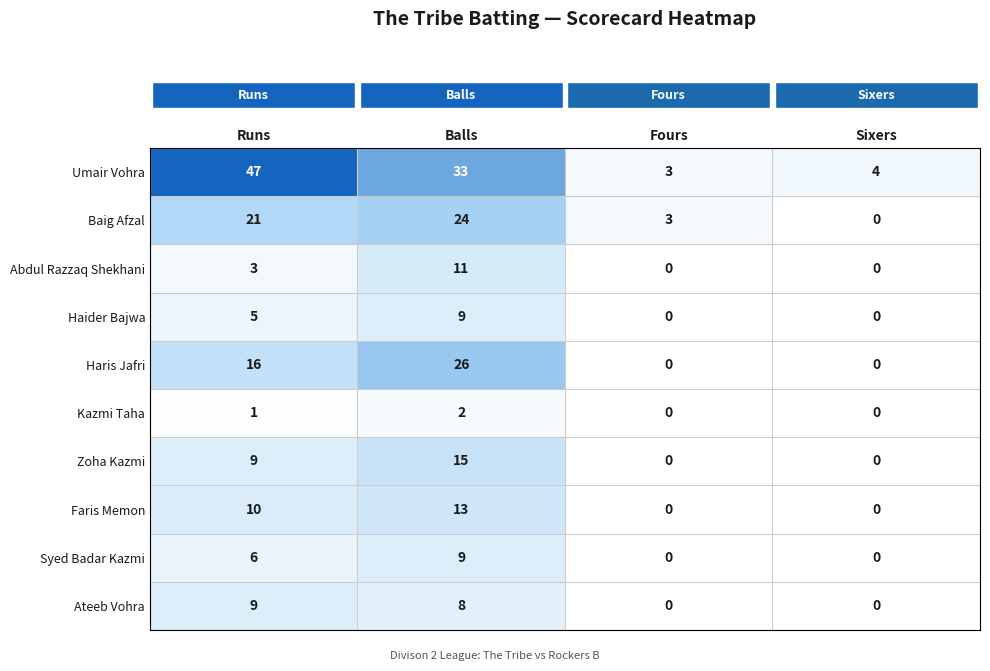

Which series has the widest spread of values?

Umair Vohra